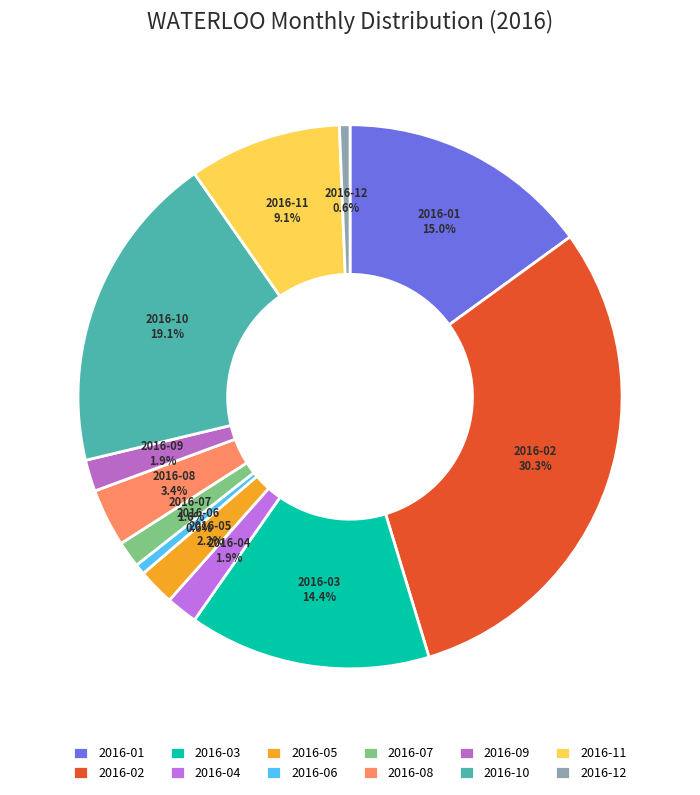

Do 2016-09 and 2016-01 together represent more than half of the pie?

No